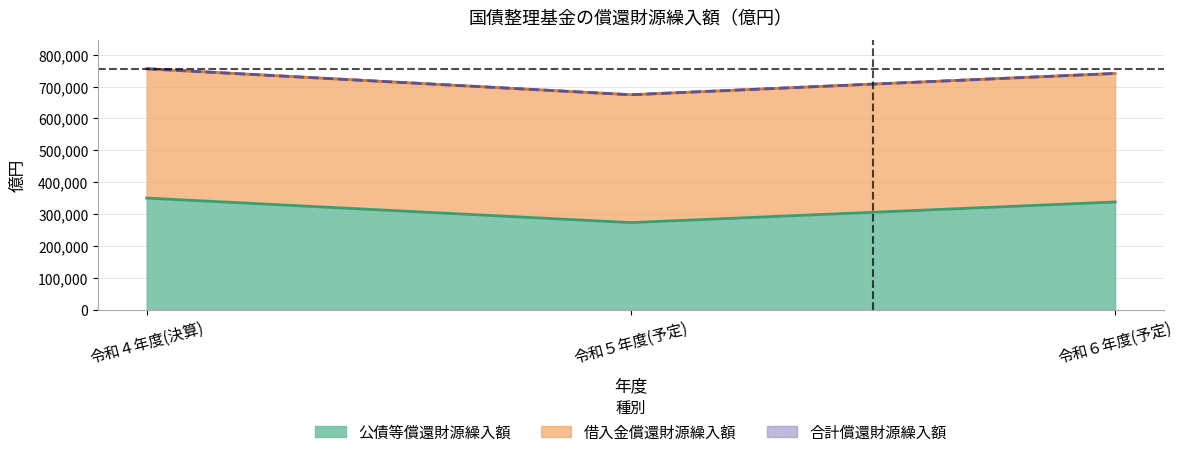

What is the difference between the 合計償還財源繰入額 values at 令和５年度(予定) and 令和６年度(予定)?

66735